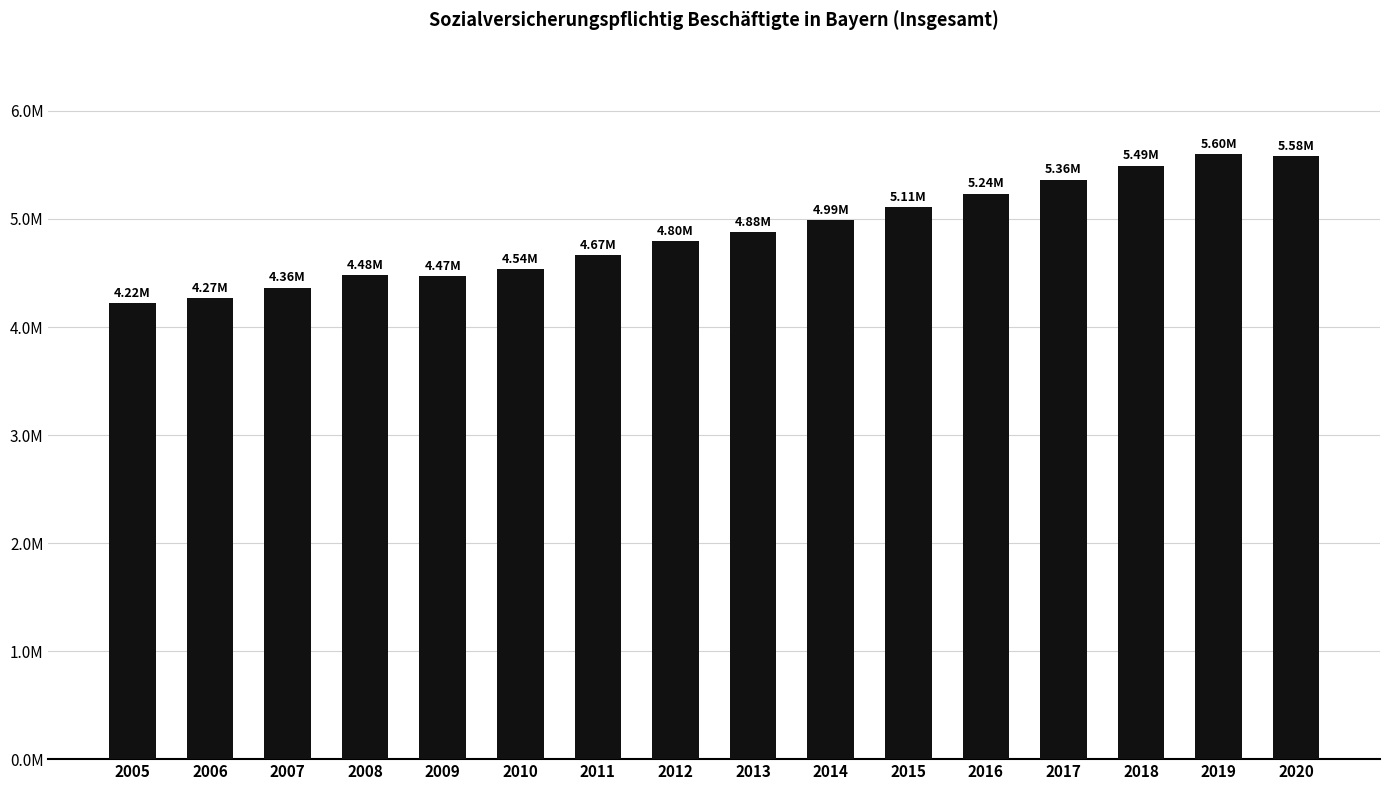

List the labels in order of value, smallest first.

2005, 2006, 2007, 2009, 2008, 2010, 2011, 2012, 2013, 2014, 2015, 2016, 2017, 2018, 2020, 2019